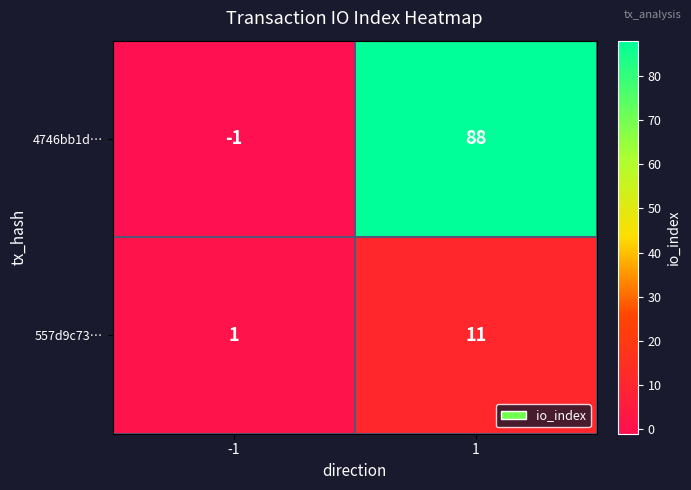

What is the maximum value shown in the chart?

88